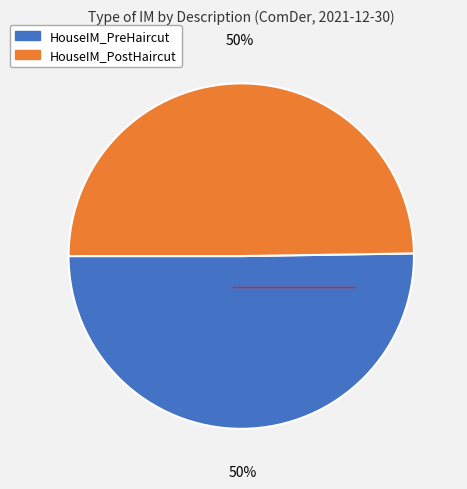

To the nearest percent, what is the average slice percentage?

50%